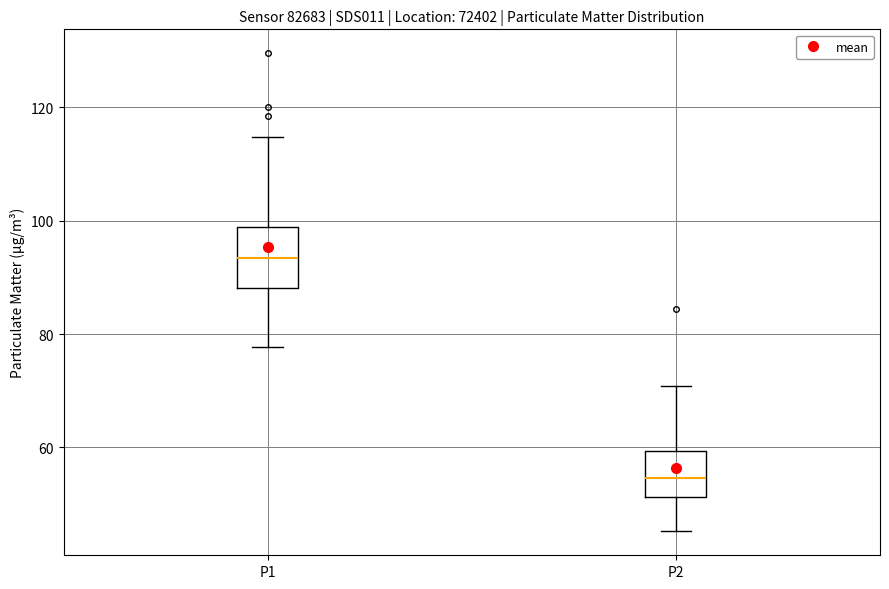

Reading left to right, read every box against the y-axis: the position of its median line, the range the box covers, and the ends of its whiskers. The values are not printed on the chart, so give them approximately, as read against the axis.

P1: median 94, box 88 to 98, whiskers 78 to 114
P2: median 54, box 52 to 60, whiskers 46 to 70